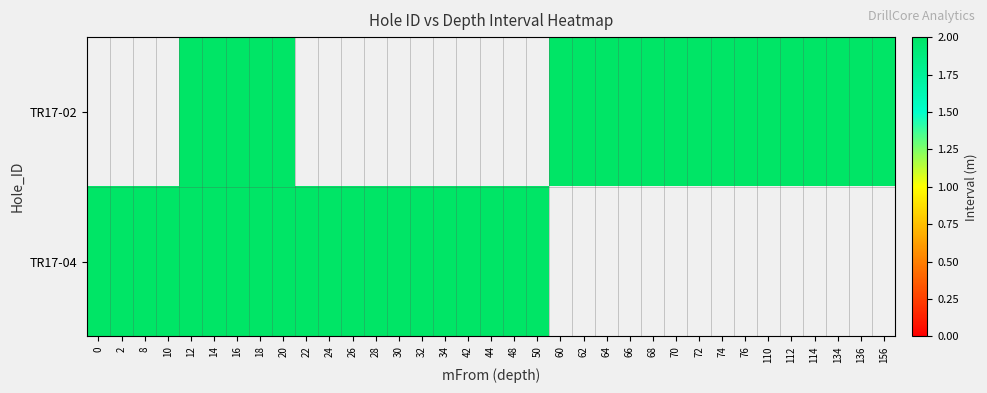

Count the number of data series in this chart.

2